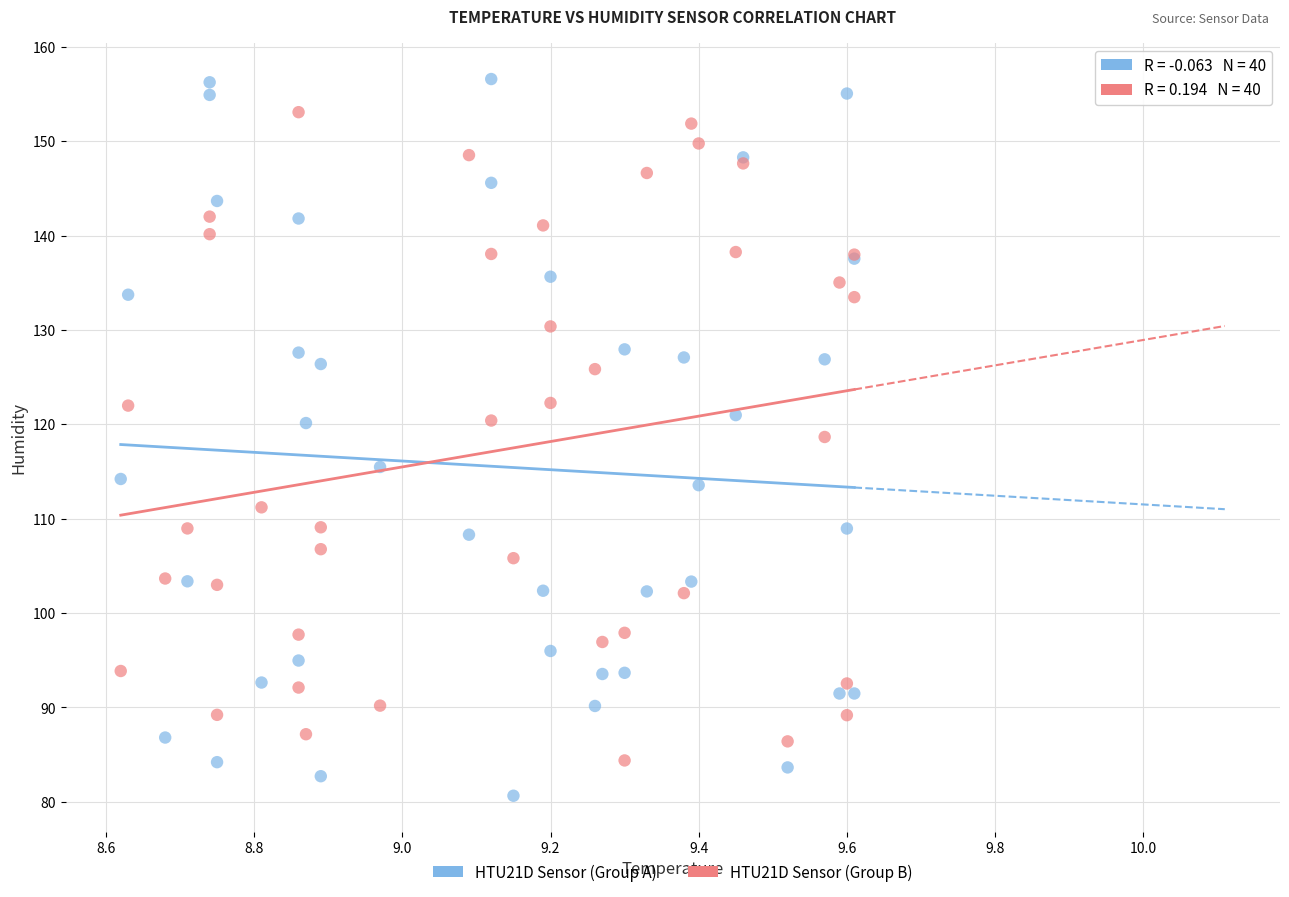

Which series reaches the maximum Y coordinate?

HTU21D Sensor (Group A)